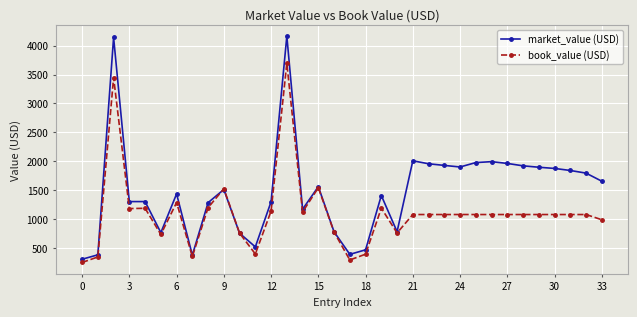

What is the difference between the second highest and minimum values in the book_value (USD) series?

3197.6